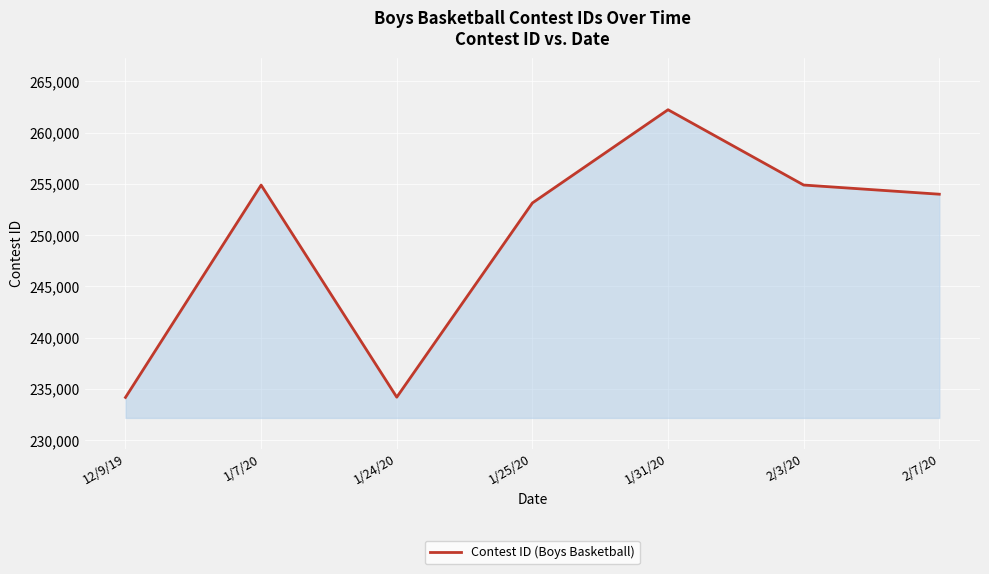

Count the number of data series in this chart.

1